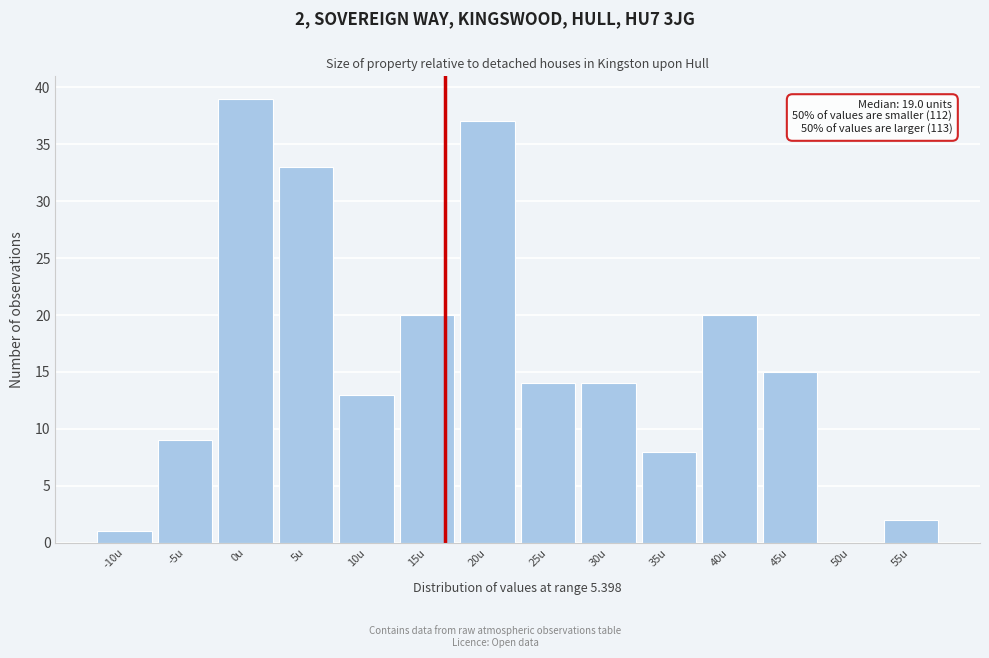

Reading left to right, transcribe all the data shown in this chart.

-10u=1	-5u=9	0u=39	5u=33	10u=13	15u=20	20u=37	25u=14	30u=14	35u=8	40u=20	45u=15	50u=0	55u=2